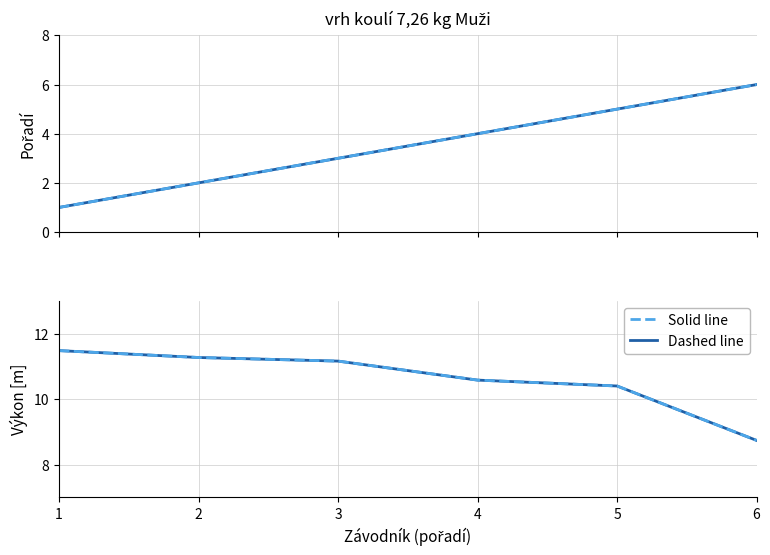

What is the sum of all Výkon (dashed) values?

63.6